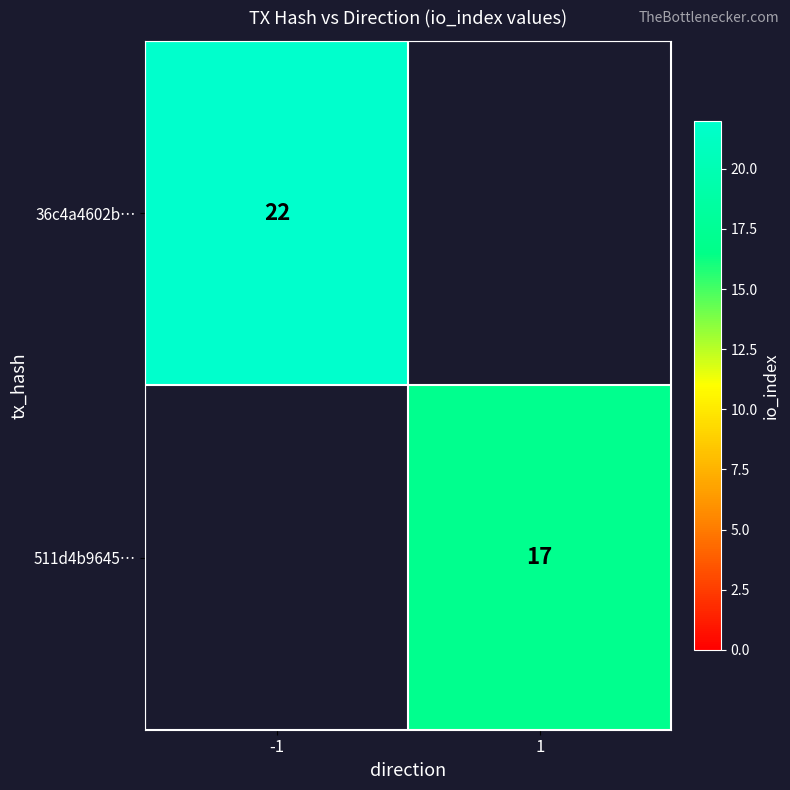

The 36c4a4602b… series shows 22 at -1. True or false?

True